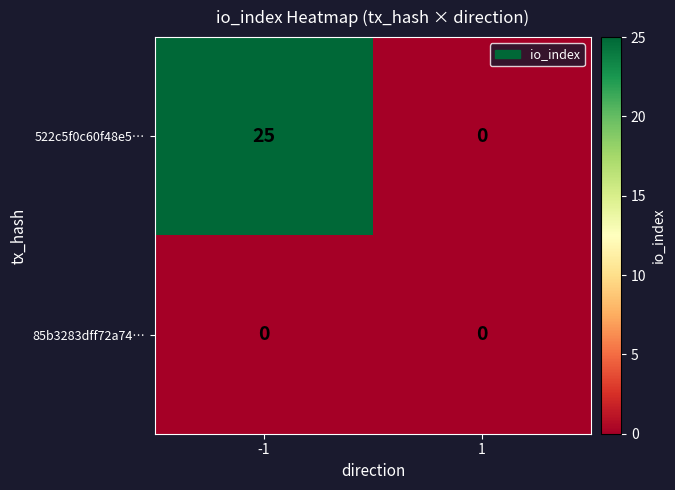

Reading left to right, extract all data points from this chart.

522c5f0c60f48e5…: -1=25	1=0
85b3283dff72a74…: -1=0	1=0